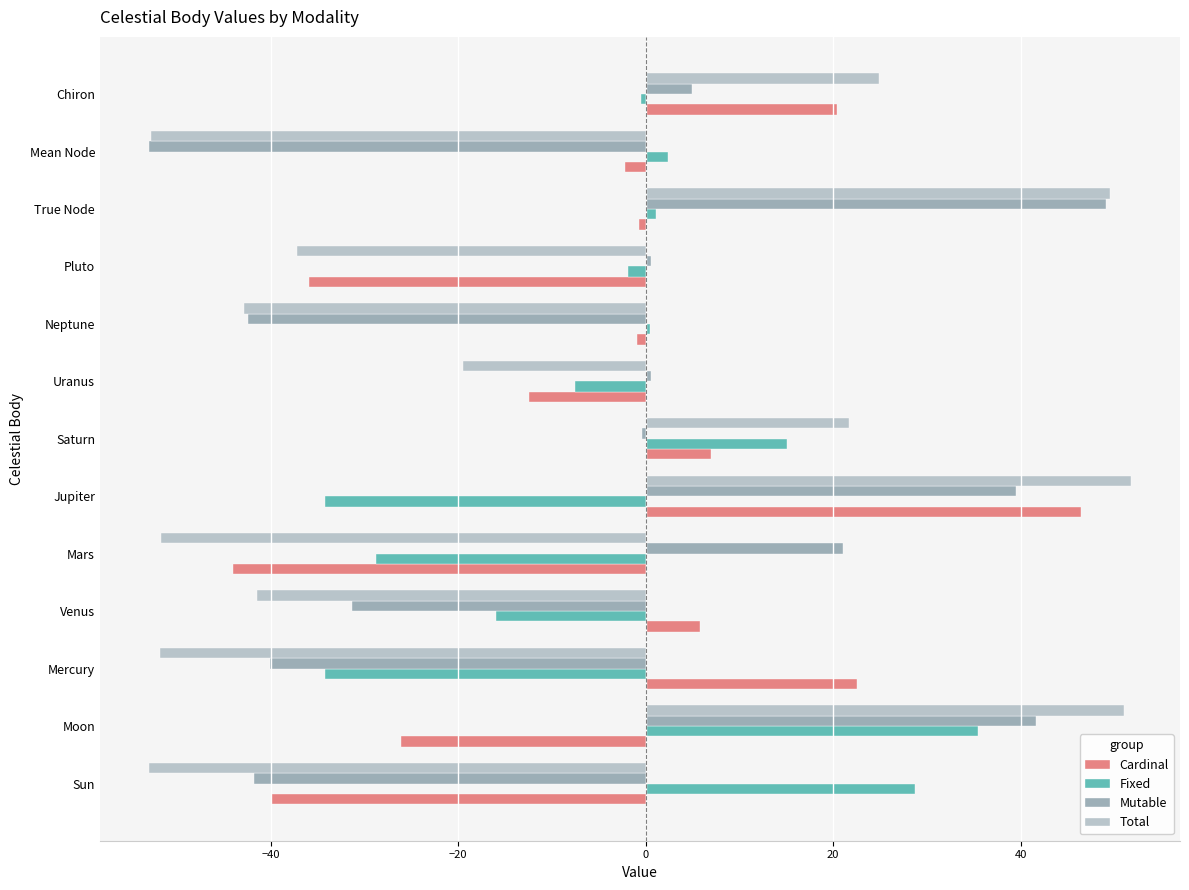

What is the maximum value for Total?

51.8